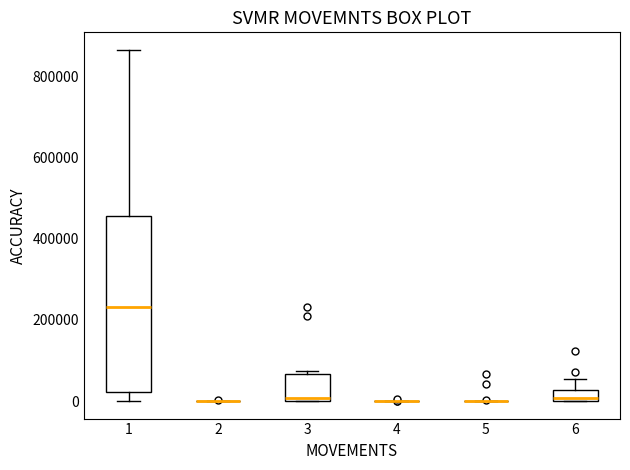

Comparing the boxes themselves (not the whiskers), which one is the tallest?

1